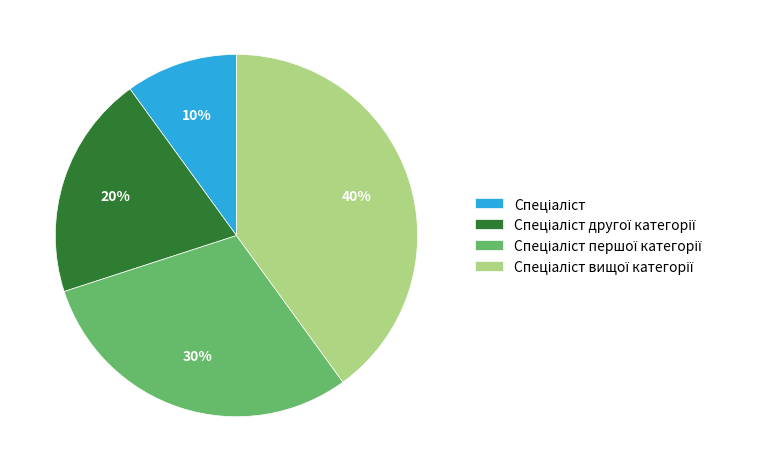

Is there a majority slice in this chart?

No